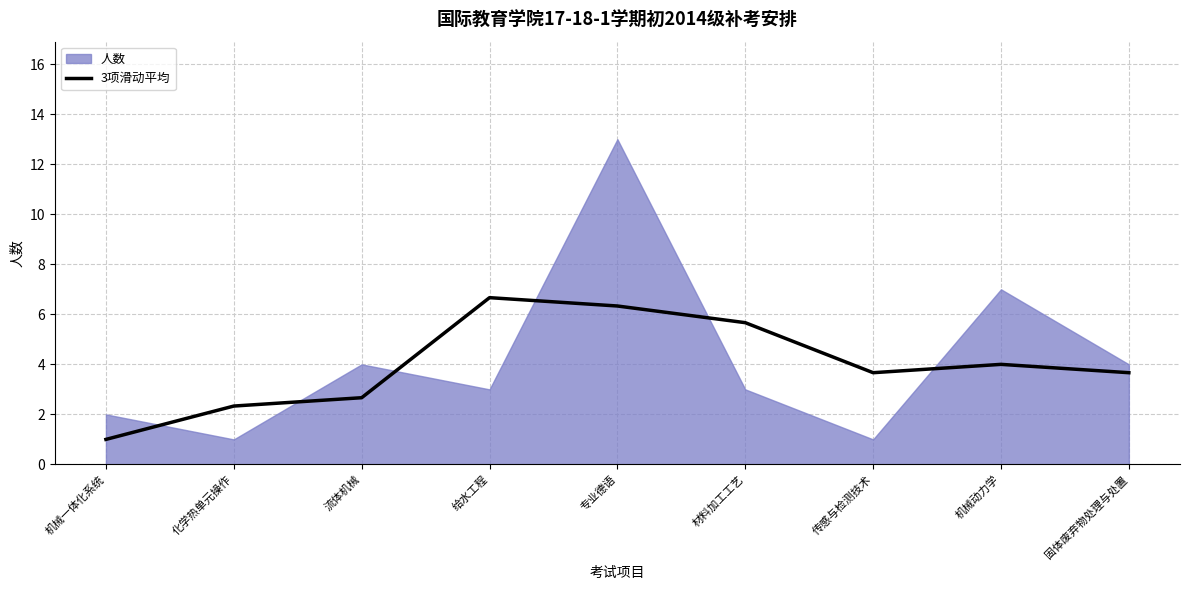

The value of 3项滑动平均 at 材料加工工艺 is 3.5. True or false?

False